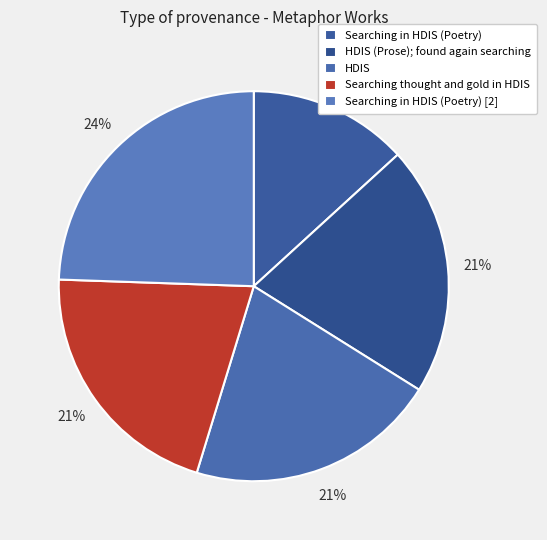

Do HDIS and HDIS (Prose); found again searching together represent more than half of the pie?

No